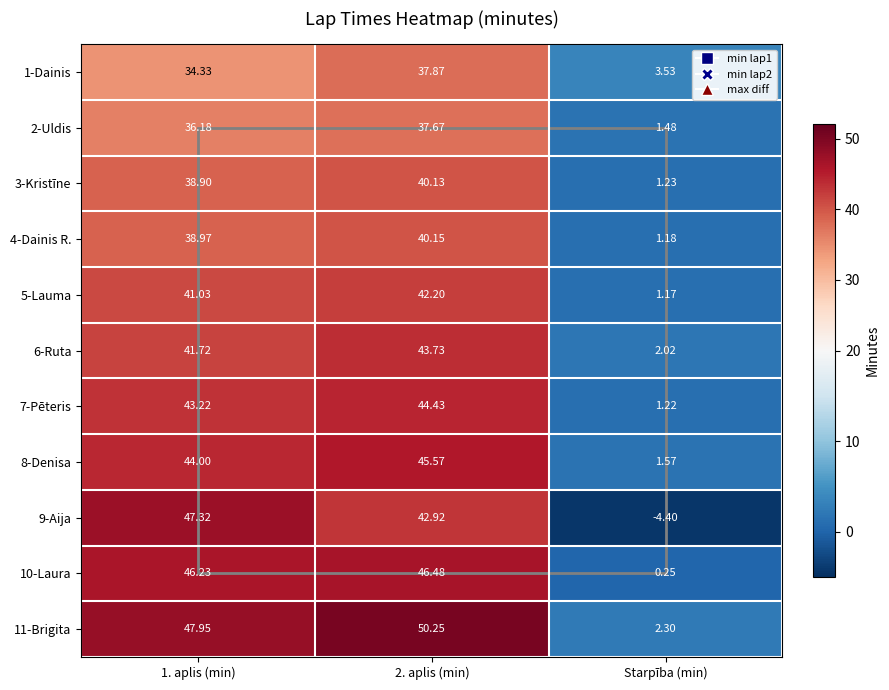

Count the number of data series in this chart.

11